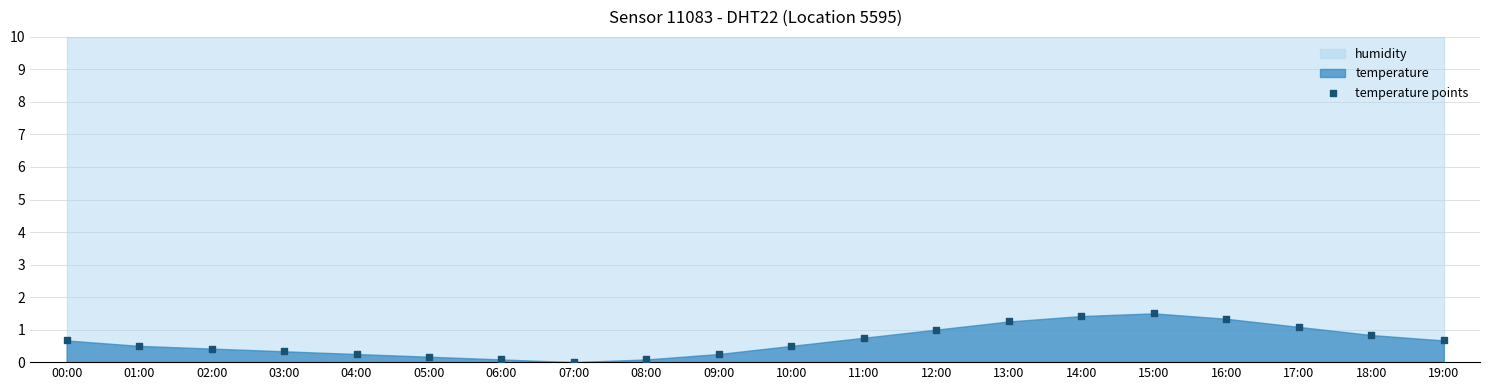

What is the range of Y values (max minus min)?

1.5